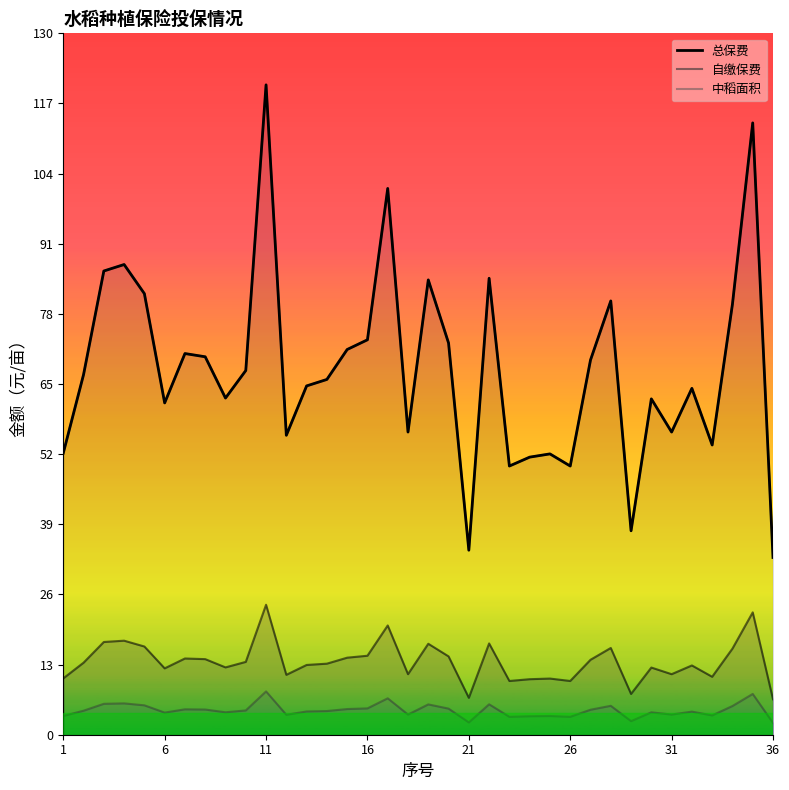

Reading left to right, list all the values displayed in this chart.

自缴保费: 52.2	66.8	86.0	87.2	81.8	61.5	70.7	70.0	62.4	67.5	120.5	55.5	64.7	65.8	71.4	73.2	101.2	56.1	84.3	72.6	34.2	84.6	49.8	51.5	52.0	49.8	69.5	80.4	37.8	62.2	56.1	64.2	53.7	79.8	113.4	32.9
中稻: 10.4	13.3	17.2	17.4	16.4	12.3	14.1	14.0	12.5	13.5	24.1	11.1	12.9	13.2	14.3	14.6	20.2	11.2	16.9	14.5	6.8	16.9	10.0	10.3	10.4	10.0	13.9	16.1	7.6	12.4	11.2	12.8	10.7	16.0	22.7	6.6
总保费: 3.5	4.5	5.7	5.8	5.5	4.1	4.7	4.7	4.2	4.5	8.0	3.7	4.3	4.4	4.8	4.9	6.8	3.7	5.6	4.8	2.3	5.6	3.3	3.4	3.5	3.3	4.6	5.4	2.5	4.2	3.7	4.3	3.6	5.3	7.6	2.2